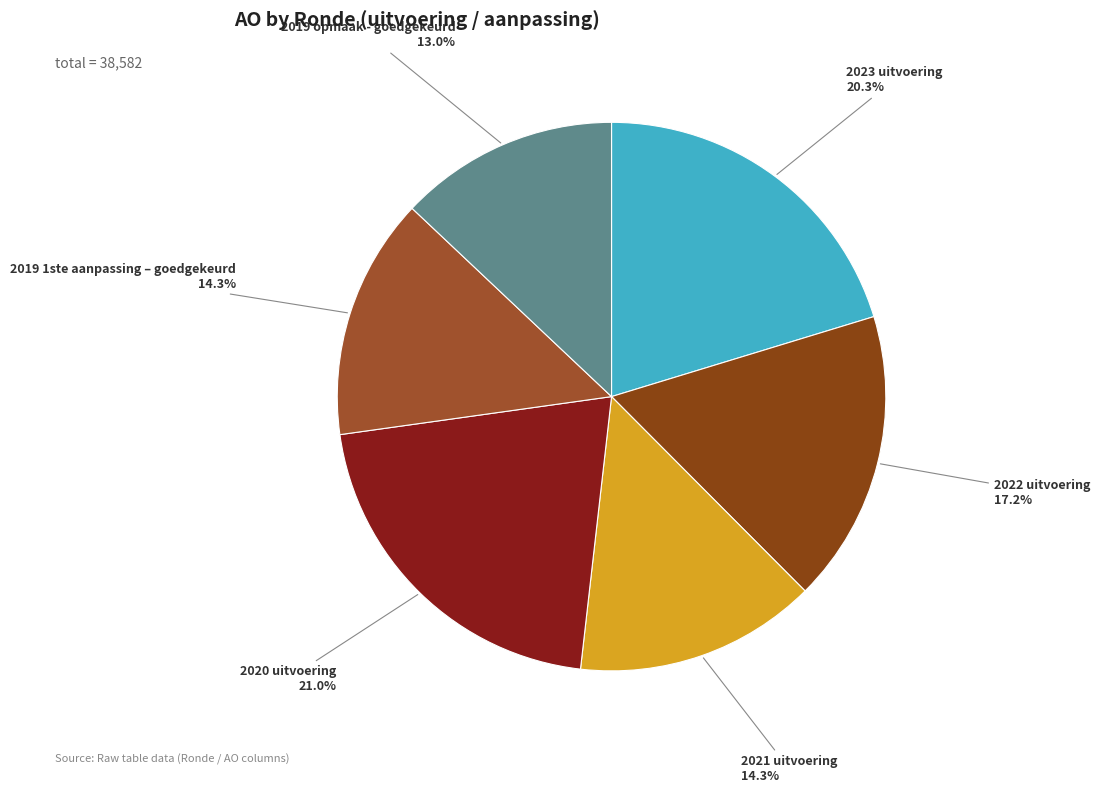

What is the ratio of the value at 2023 uitvoering to the value at 2019 opmaak - goedgekeurd?

1.6